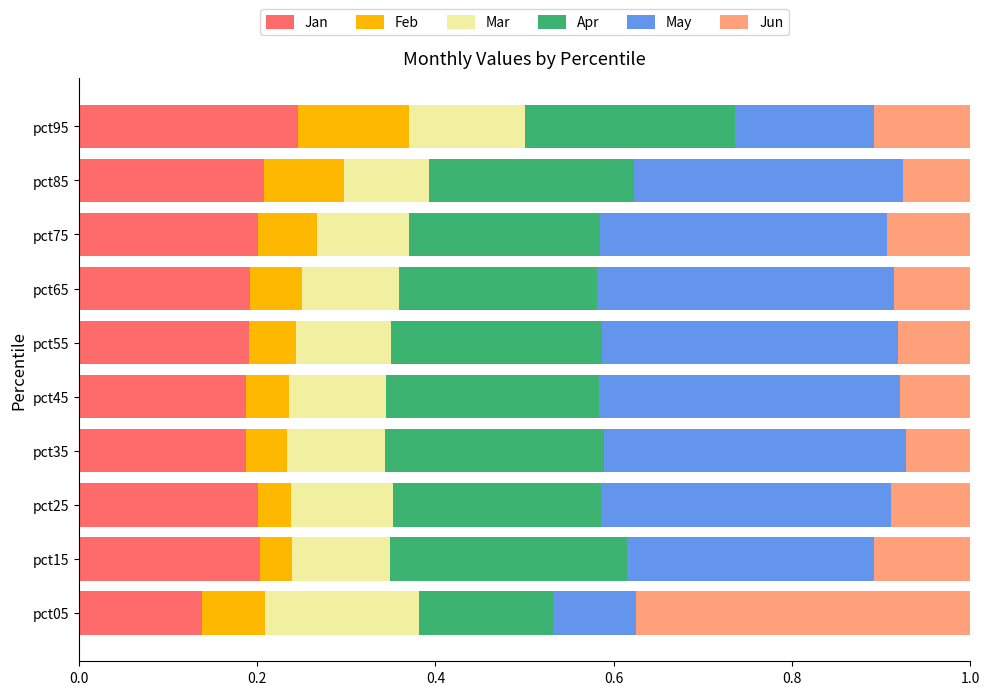

True or false: Jan has a value of 0.2 at pct95.

True